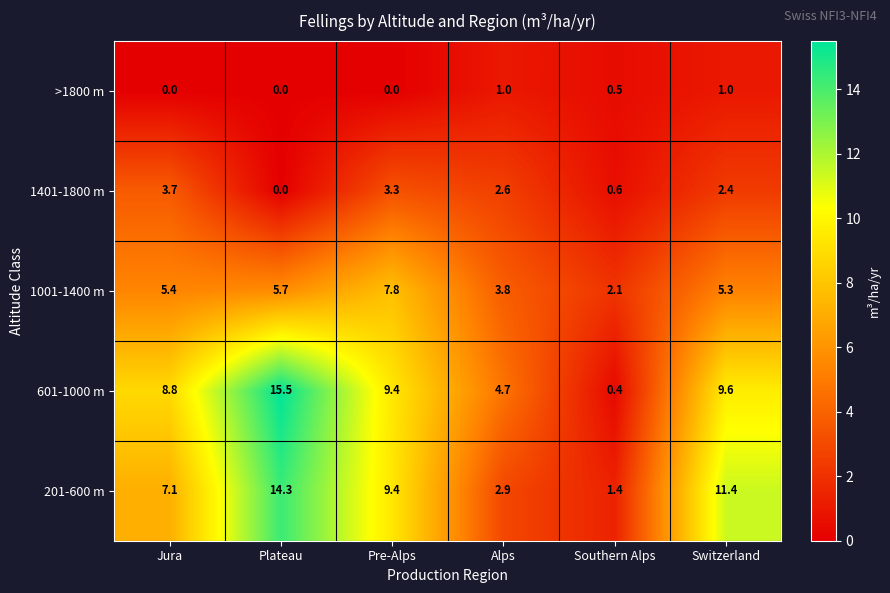

List the series in order of their peak value, lowest first.

>1800 m, 1401-1800 m, 1001-1400 m, 201-600 m, 601-1000 m